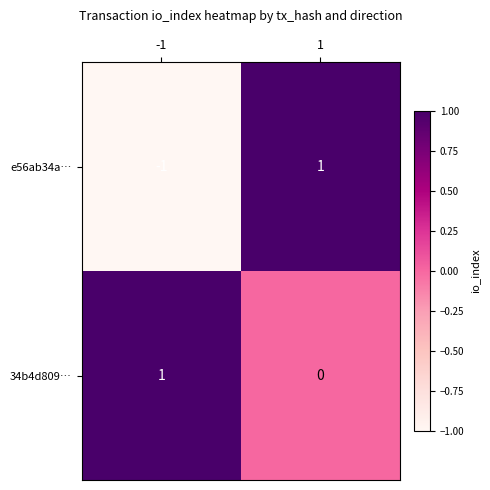

Is the value of e56ab34a… at -1 greater than the value of 34b4d809… at -1?

No